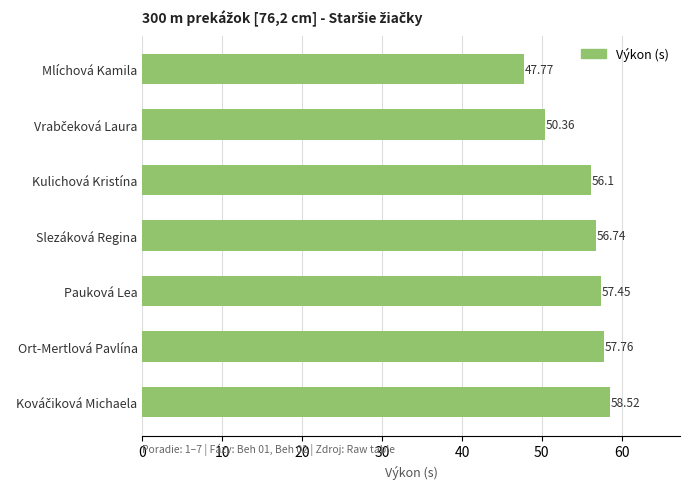

Which has a higher value, Mlíchová Kamila or Ort-Mertlová Pavlína?

Ort-Mertlová Pavlína